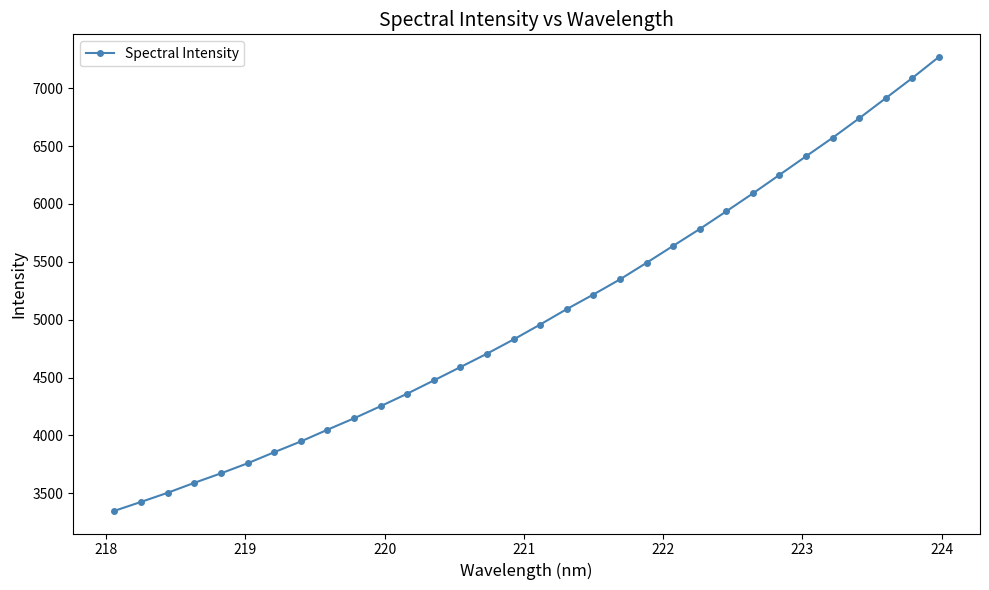

What is the minimum value shown in the chart?

3349.0